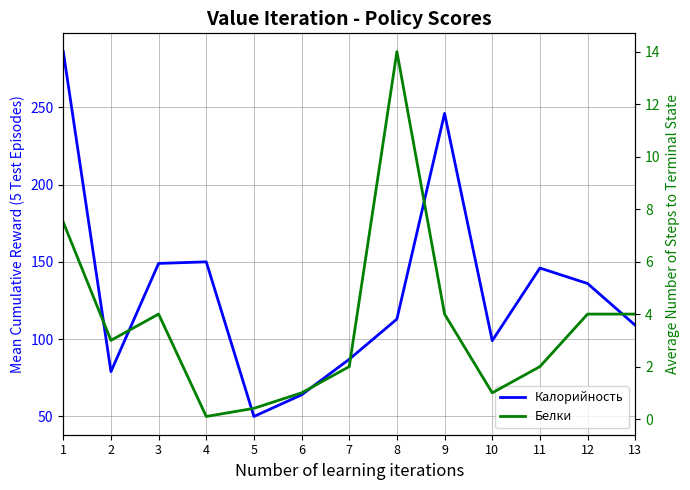

What is the approximate value of Белки at 3?

4.0